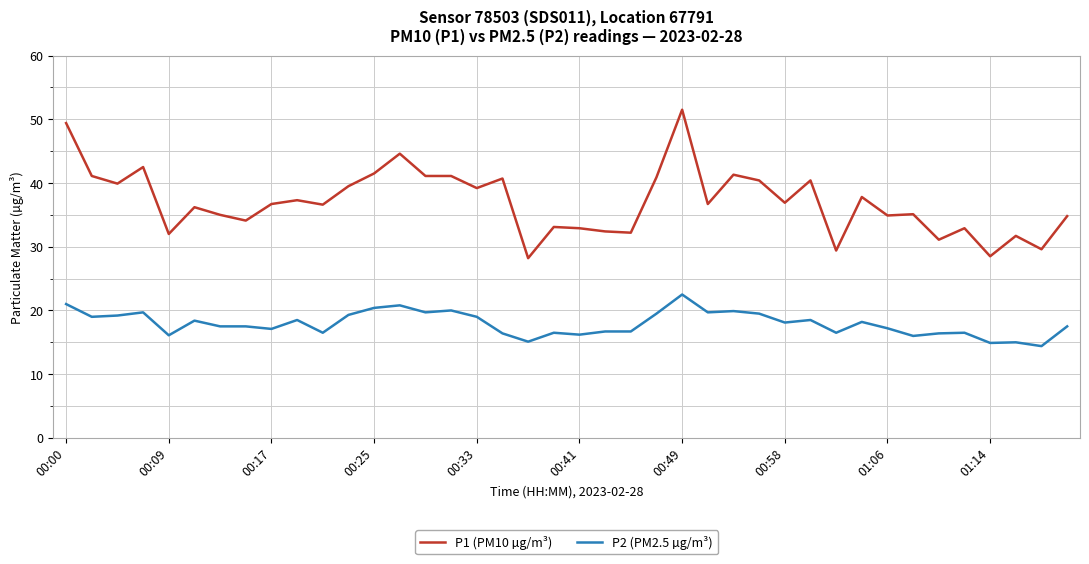

True or false: P1 (PM10 µg/m³) and P2 (PM2.5 µg/m³) intersect in this chart.

False